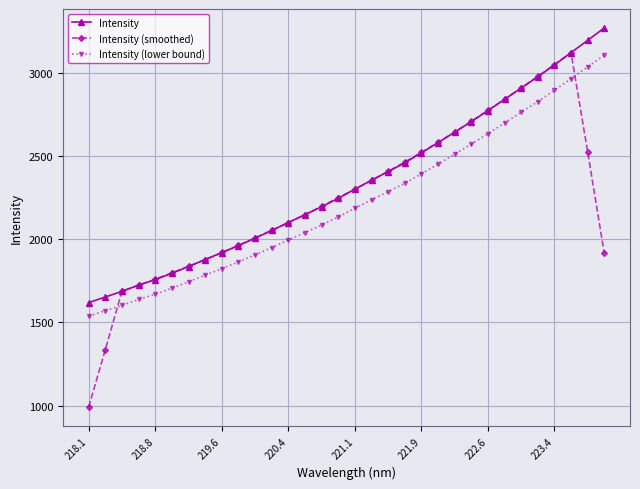

True or false: Intensity (lower bound) and Intensity (smoothed) cross at least once.

True